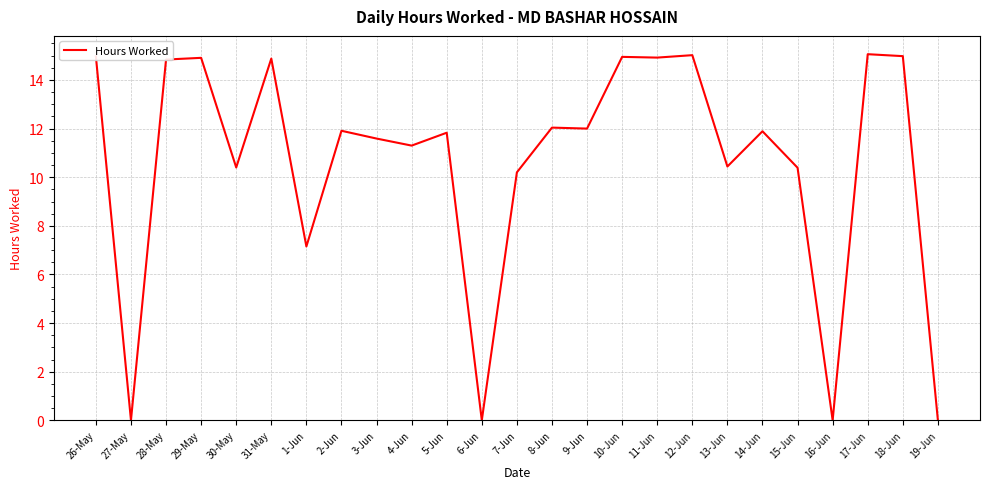

What is the difference between the values at 16-Jun and 28-May?

14.8